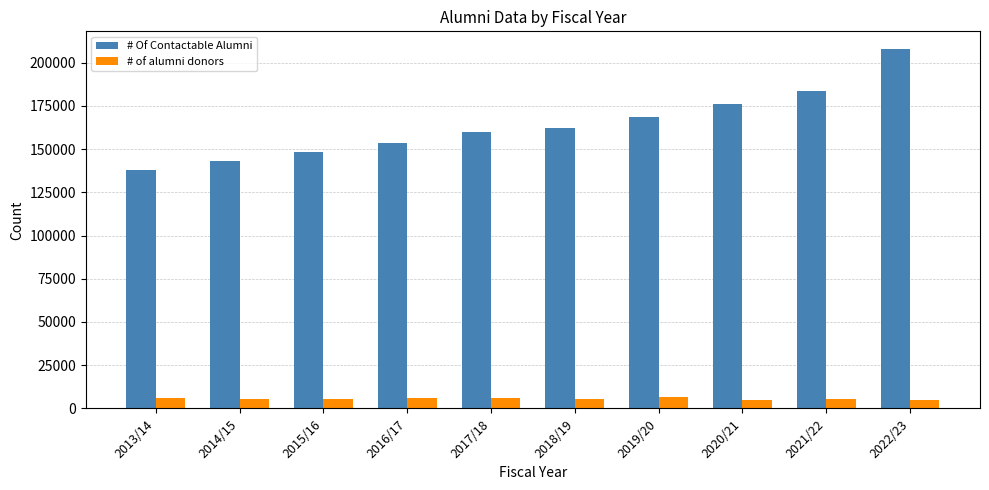

What is the difference between the highest and lowest values at 2021/22?

177912